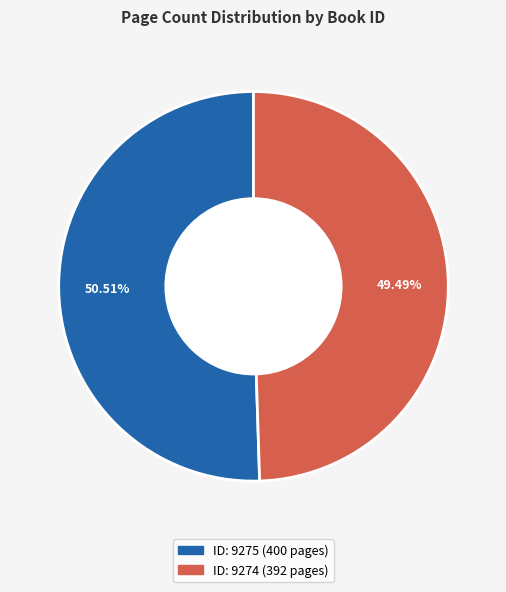

Is there a majority slice in this chart?

Yes